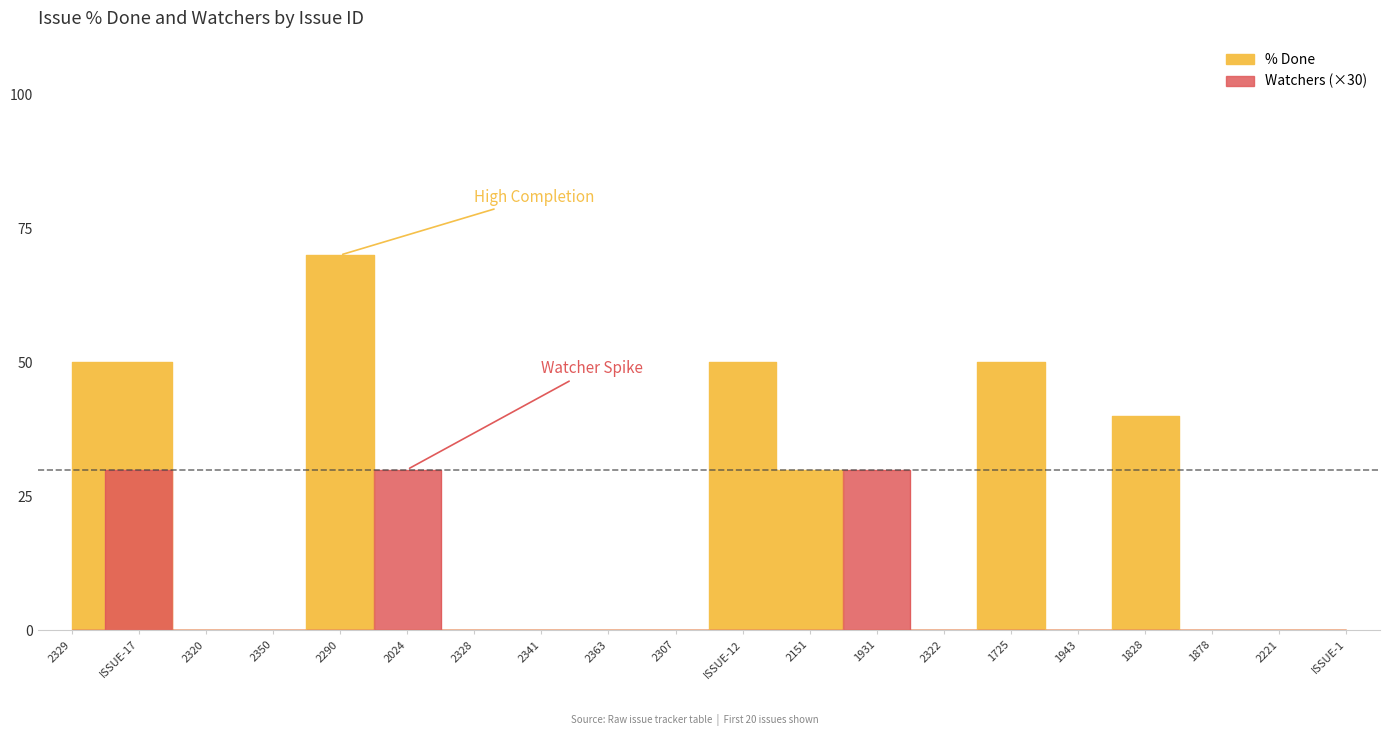

What is the label of the 8th point from the left?

2341